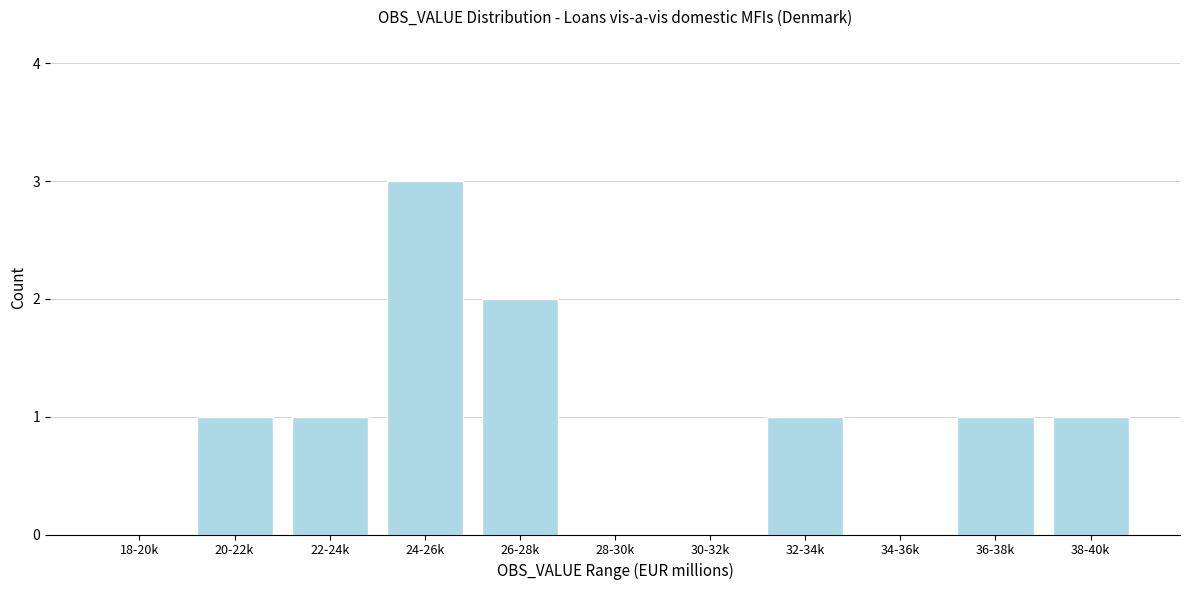

Reading left to right, transcribe all the data shown in this chart.

18-20k=0	20-22k=1	22-24k=1	24-26k=3	26-28k=2	28-30k=0	30-32k=0	32-34k=1	34-36k=0	36-38k=1	38-40k=1